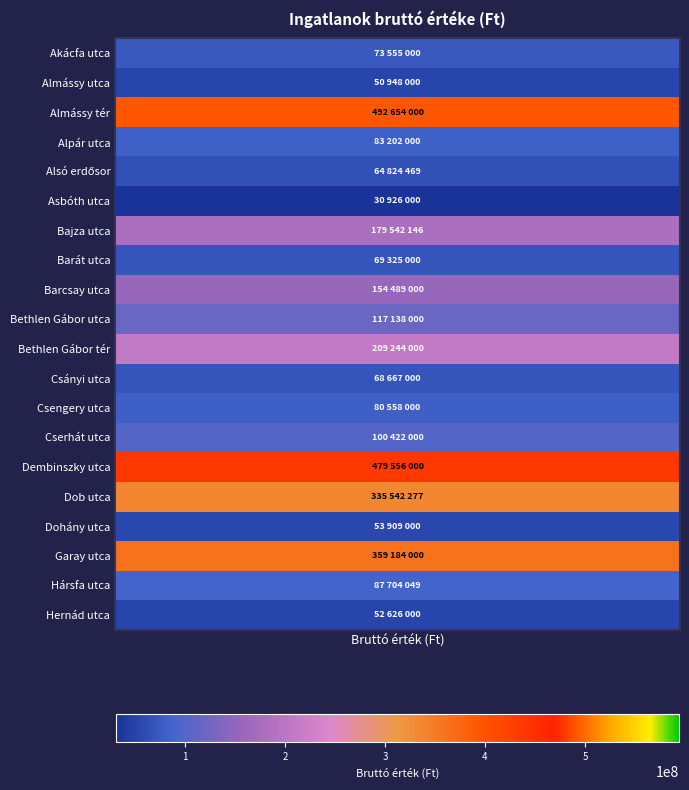

The chart shows a value of 85226594 at Almássy utca. True or false?

False